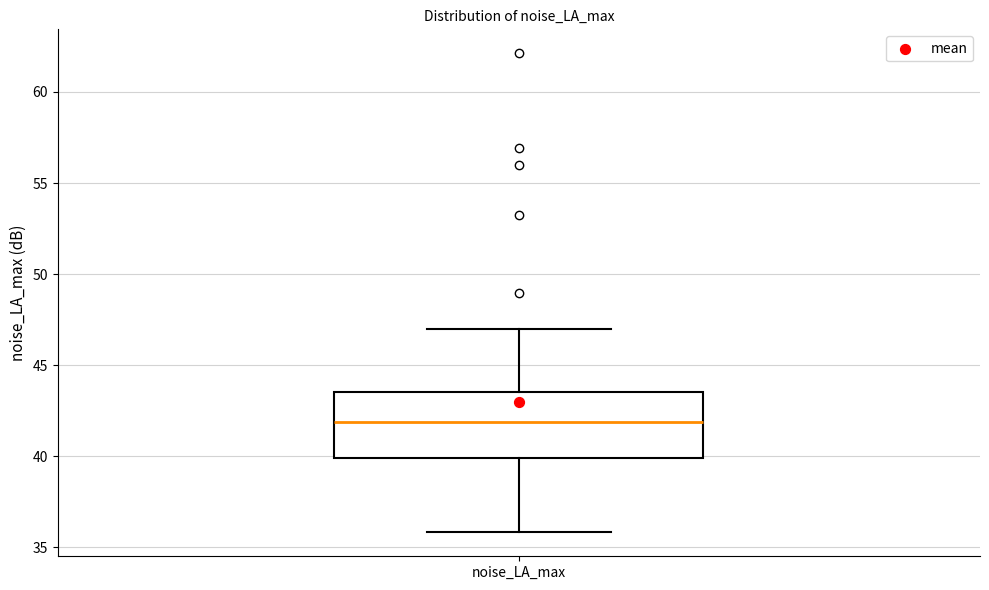

Transcribe this box plot: give where the median line is, the range the box spans, and where the two whiskers end, as read against the y-axis. The values are not printed on the chart, so give them approximately, as read against the axis.

median 42.0, box 40.0 to 43.5, whiskers 36.0 to 47.0